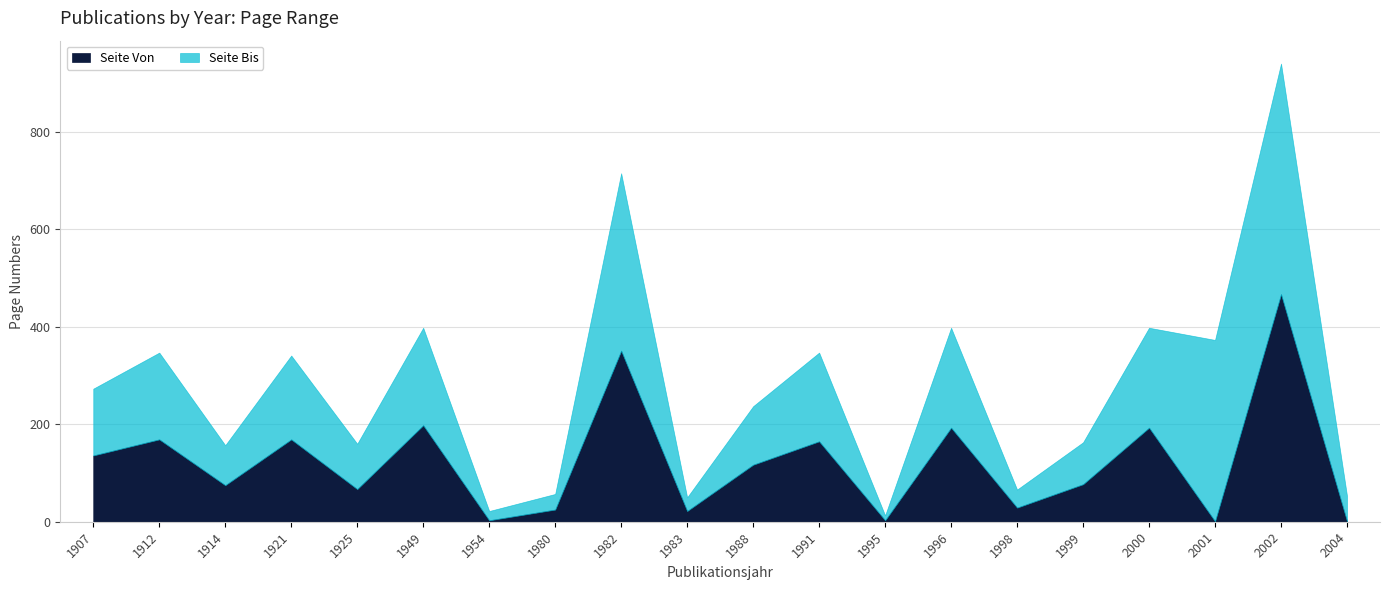

True or false: Seite Von and Seite Bis intersect in this chart.

False